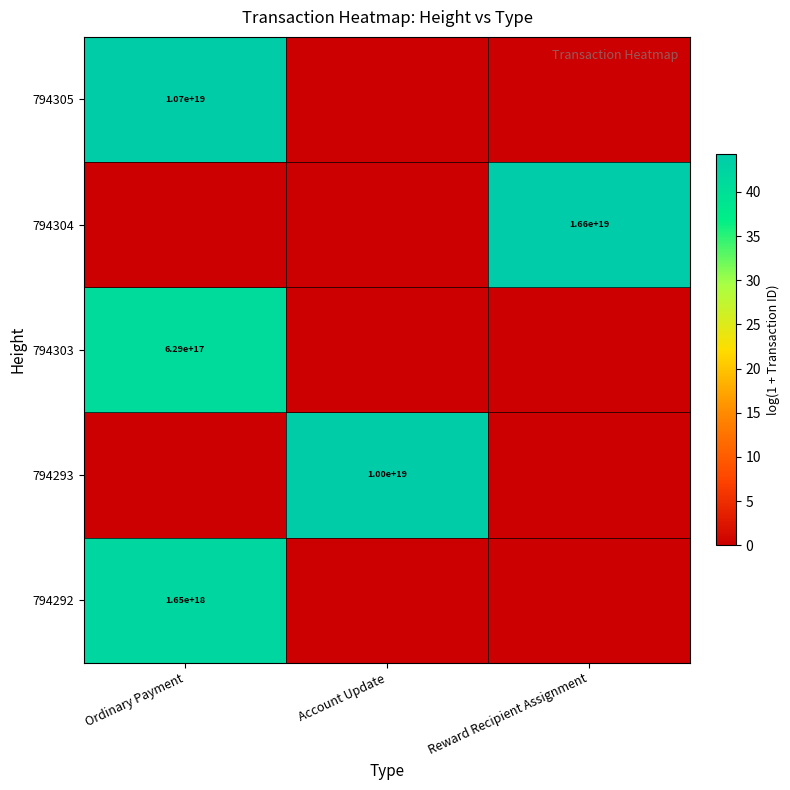

The 794303 series shows 53.9 at Ordinary Payment. True or false?

False